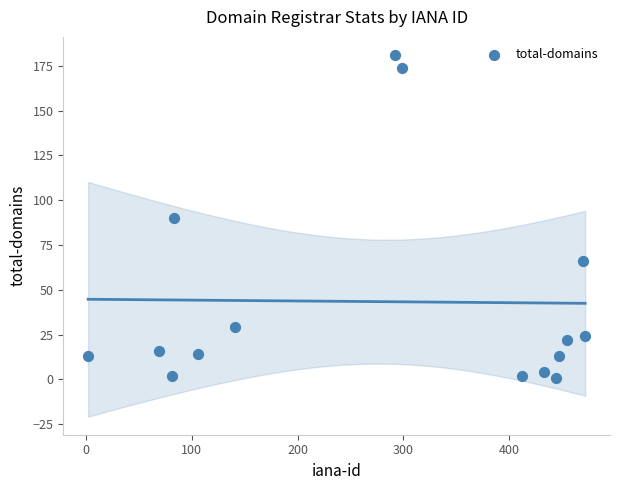

What is the range of X values (max minus min)?

470